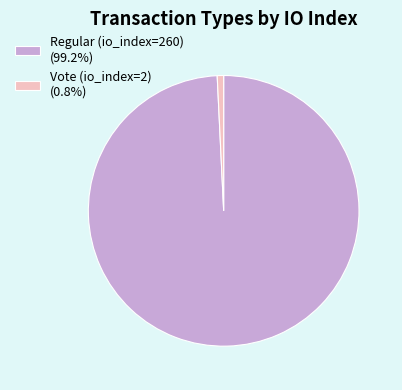

What is the ratio of the value at Regular (io_index=260) (99.2%) to the value at Vote (io_index=2) (0.8%)?

130.0